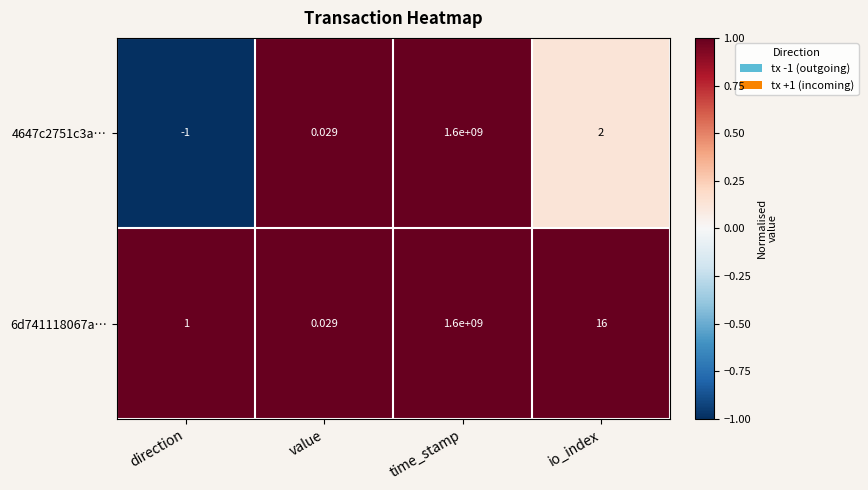

Rank the categories by 6d741118067a… value from lowest to highest.

value, direction, io_index, time_stamp